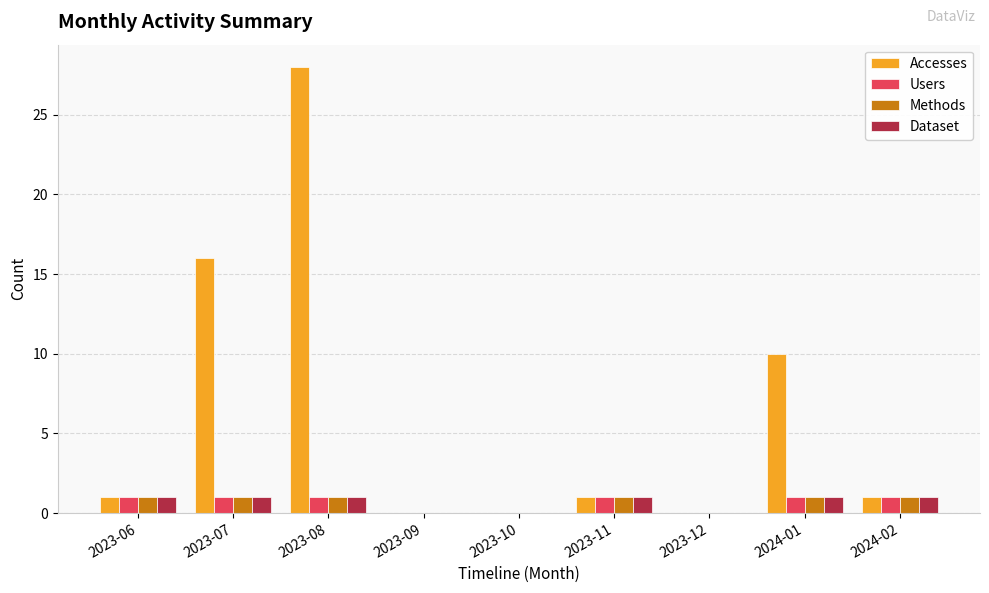

Which series has the widest spread of values?

Accesses